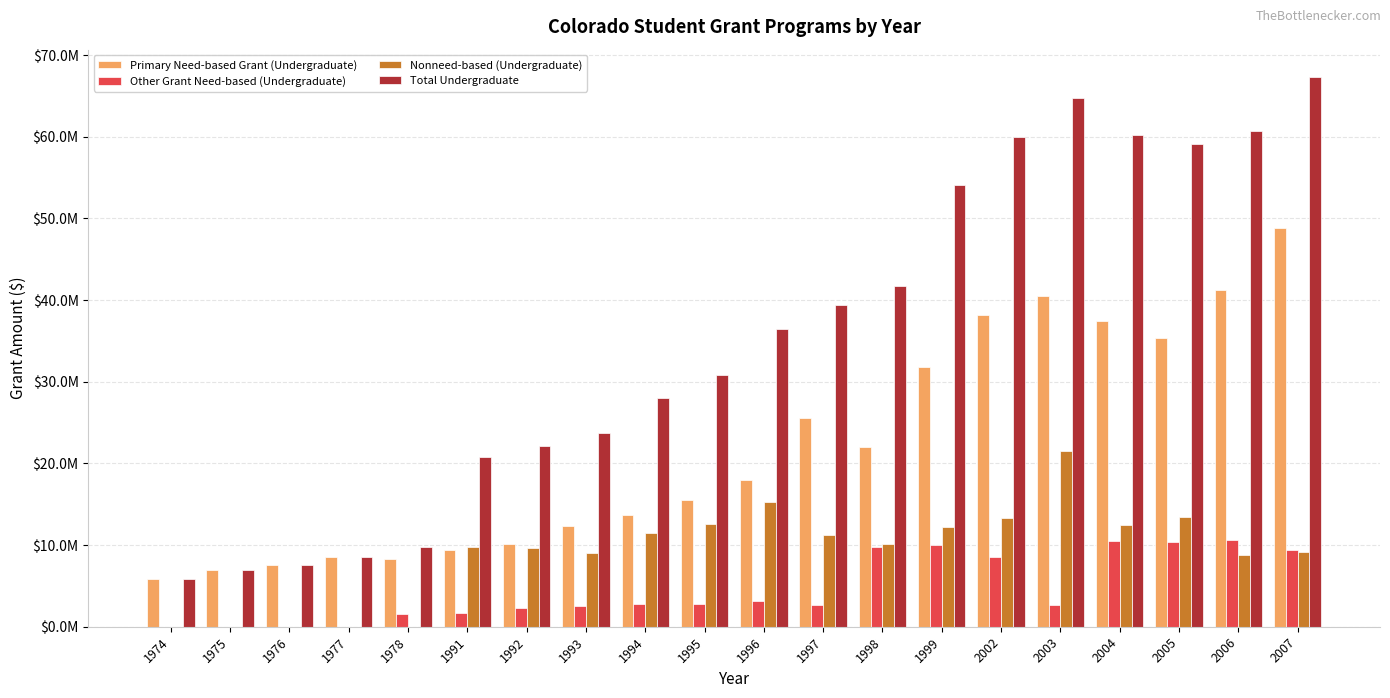

What is the value of the Nonneed-based (Undergraduate) bar at the 15th from the left?

13313000